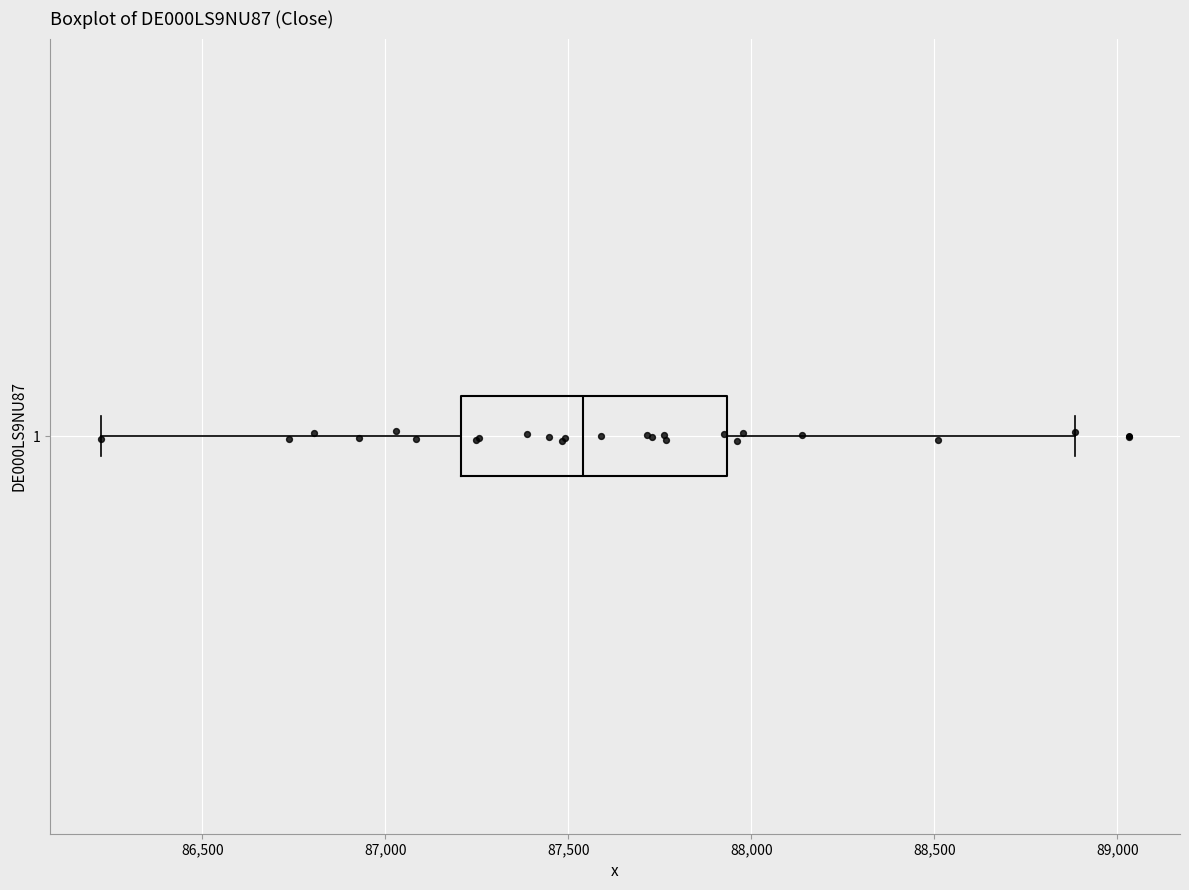

Read this box plot against the x-axis: the position of the median line, the range covered by the box, and the ends of both whiskers. The values are not printed on the chart, so give them approximately, as read against the axis.

median 87550, box 87200 to 87950, whiskers 86200 to 88900